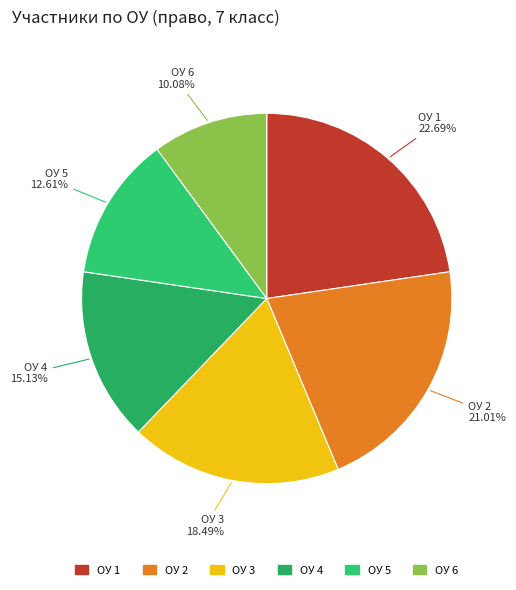

Between ОУ 5 and ОУ 1, which is larger?

ОУ 1